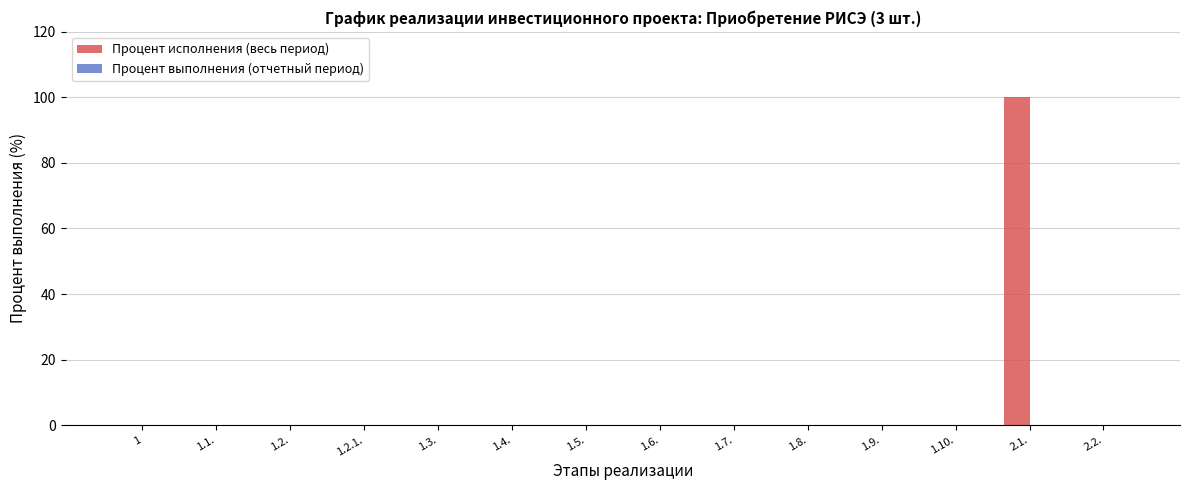

Which label corresponds to the largest value in the chart?

2.1.